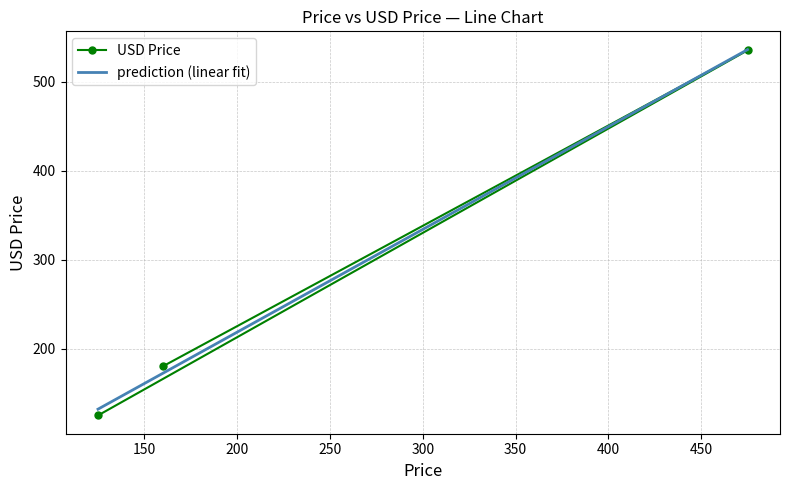

What is the minimum value shown in the chart?

125.0